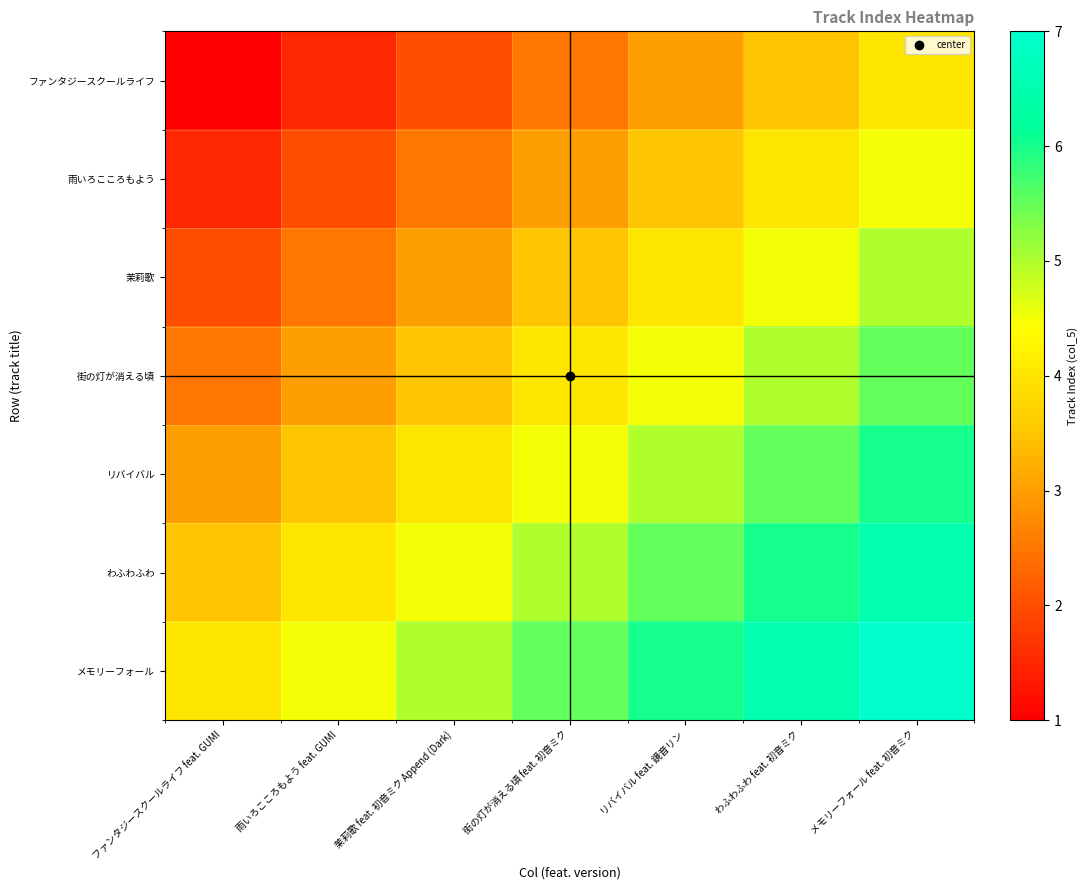

Which series has the largest total across all categories?

メモリーフォール